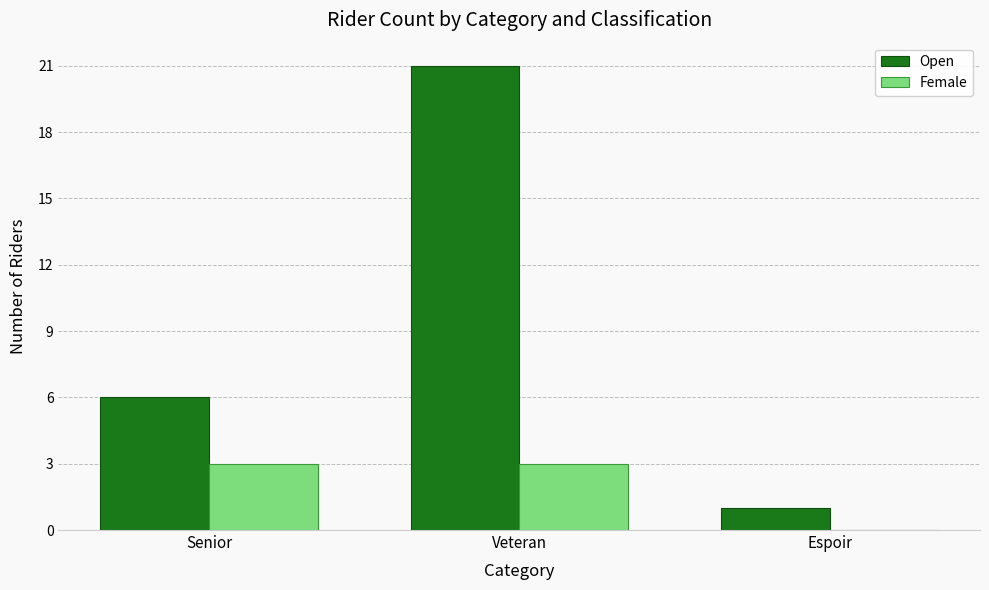

What is the total value across all series at Senior?

9